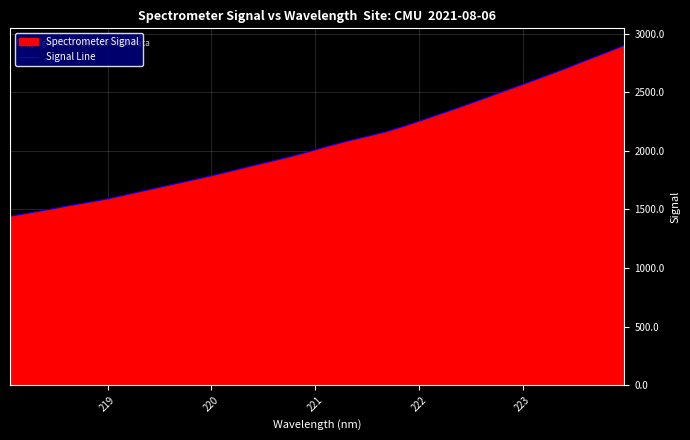

What is the difference between the maximum and second lowest values?

1428.9